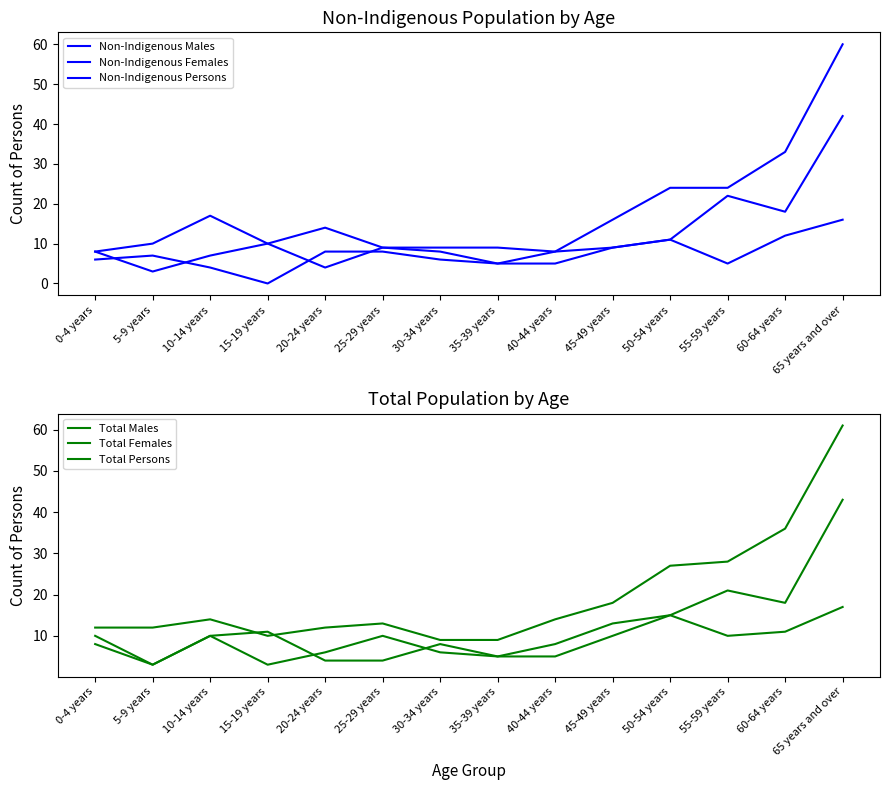

What is the sum of the Total Persons values at 40-44 years and 45-49 years?

32